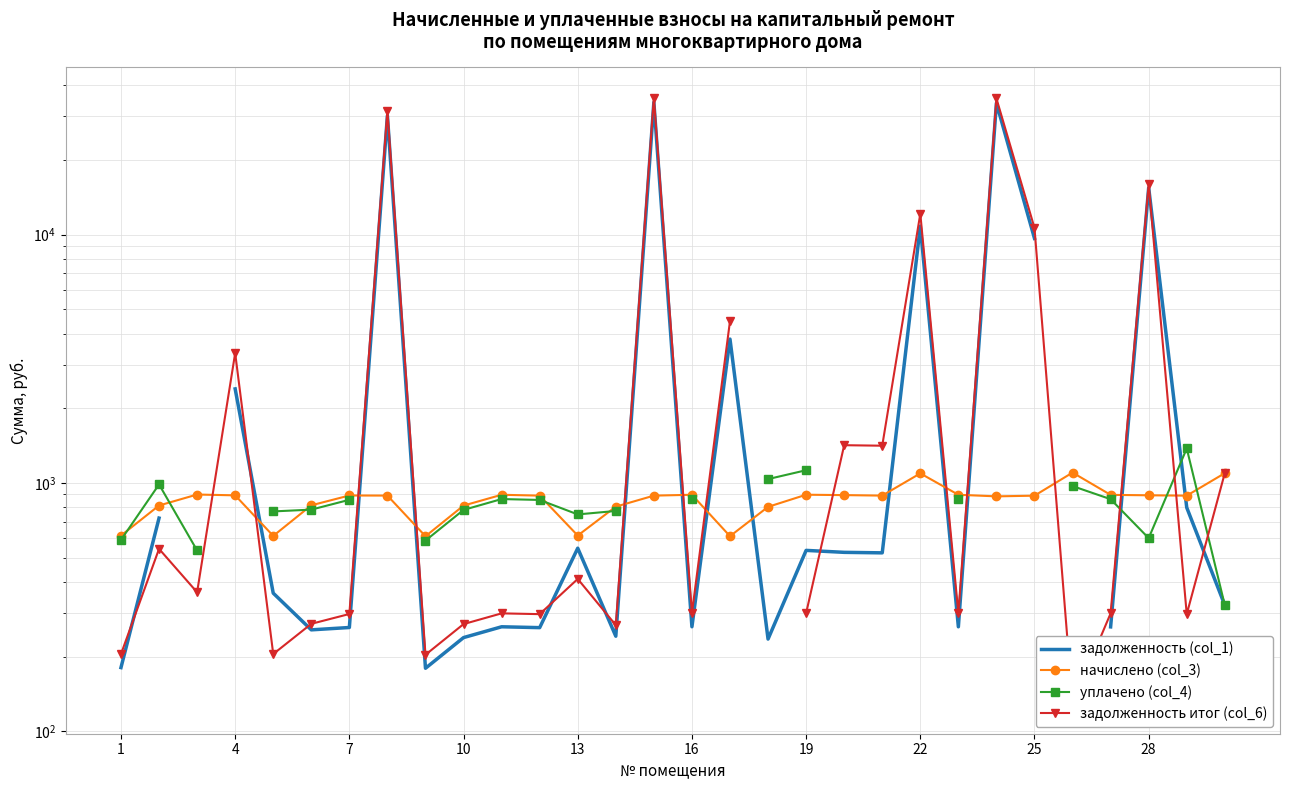

In задолженность итог (col_6), how many points are higher than both neighbors (excluding endpoints)?

10